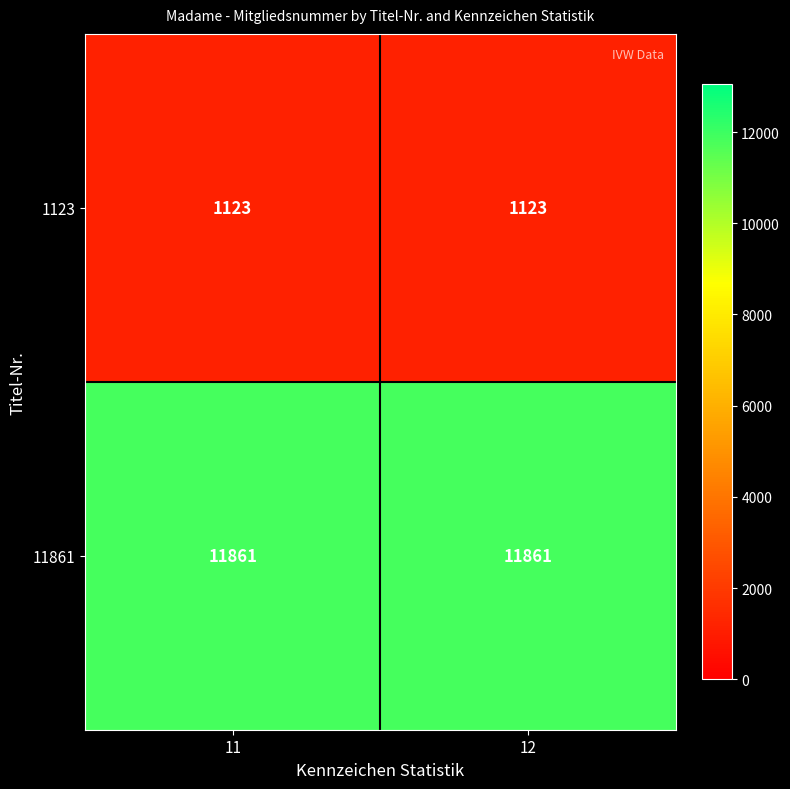

At how many categories does at least one series exceed 5619?

2